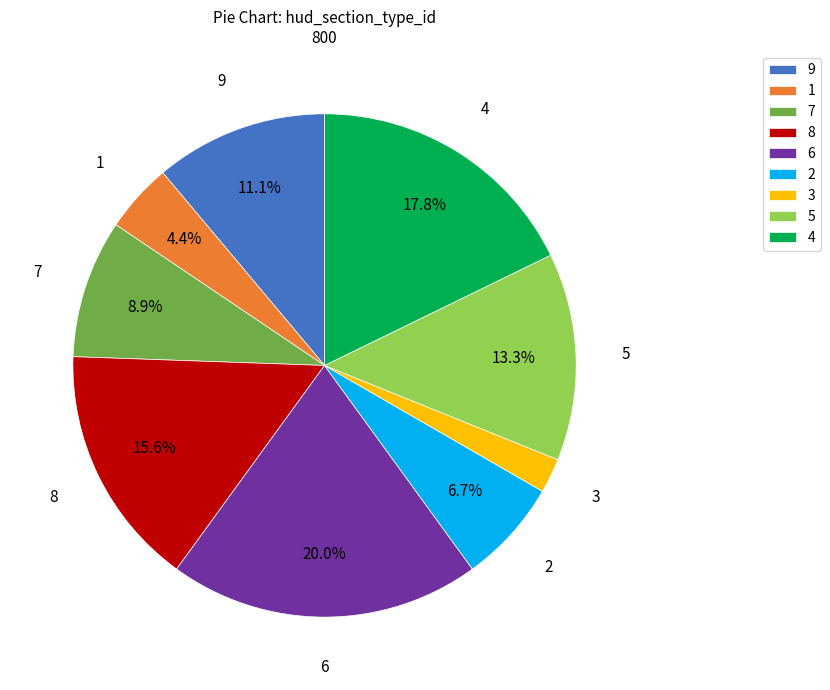

Does any single category account for the majority?

No